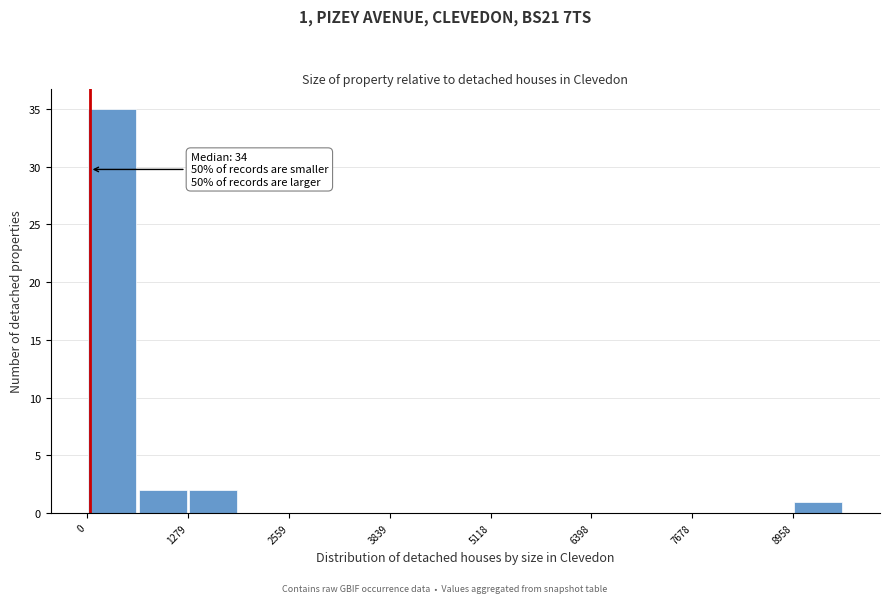

Around what value on the x-axis is the tallest bar? Give the approximate position of its centre, as read against the axis.

400